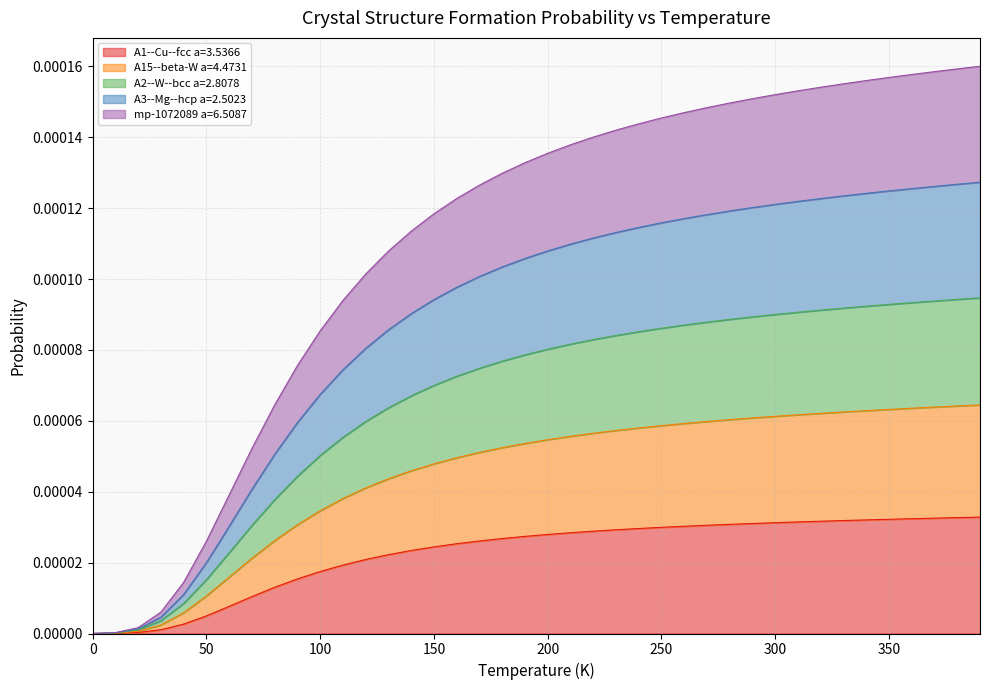

Does the chart have visible grid lines?

Yes